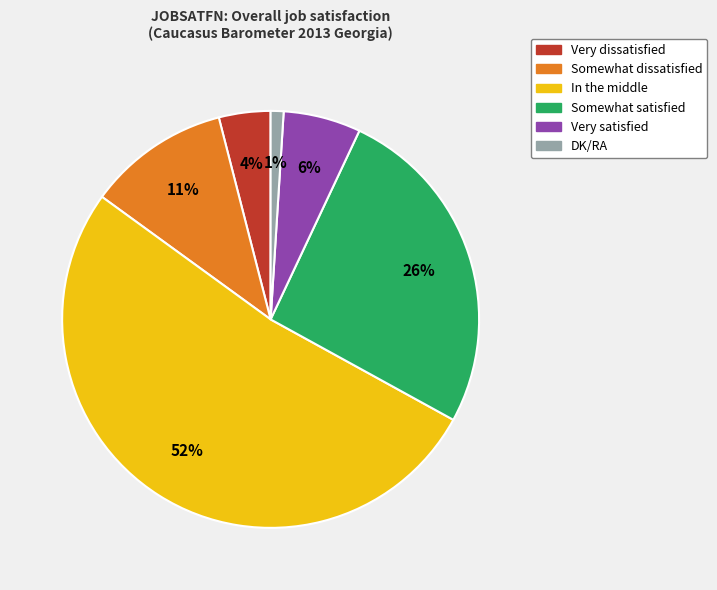

How many slices are in this pie chart?

6